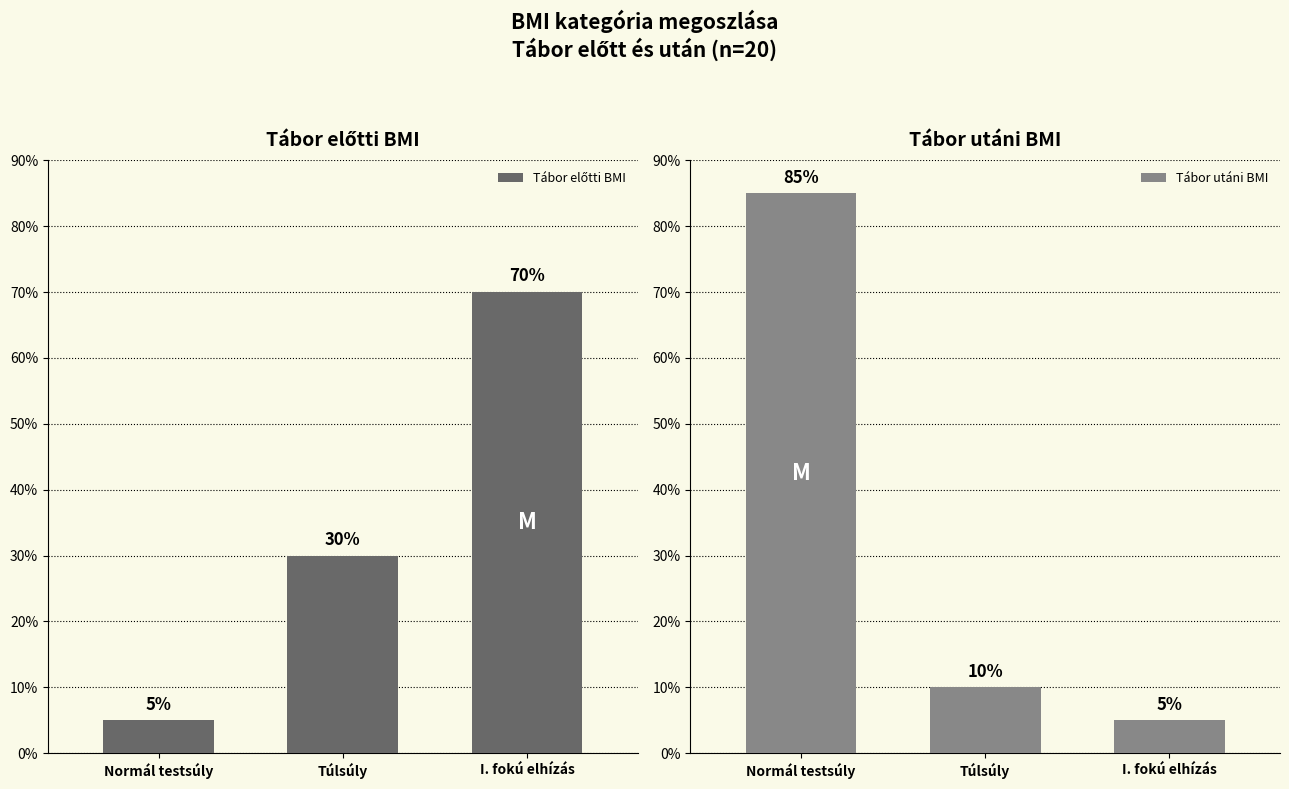

The Tábor előtti BMI series shows 5 at Normál testsúly. True or false?

True